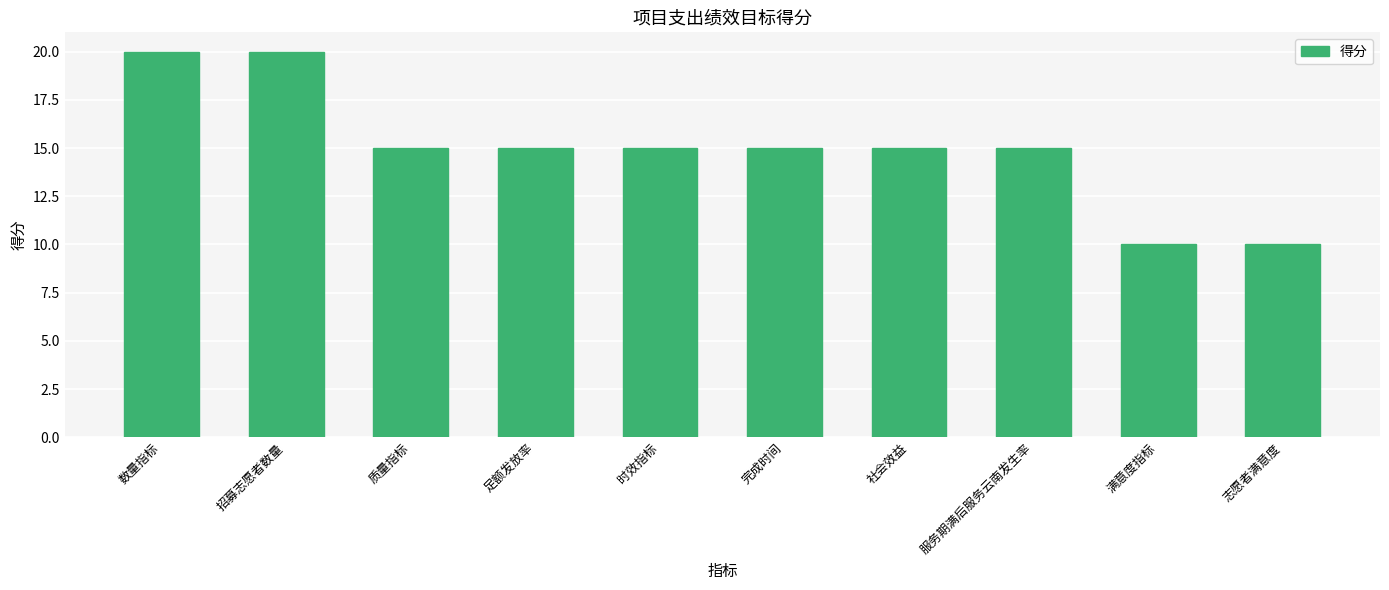

Reading left to right, what are all the values shown in this chart?

20	20	15	15	15	15	15	15	10	10